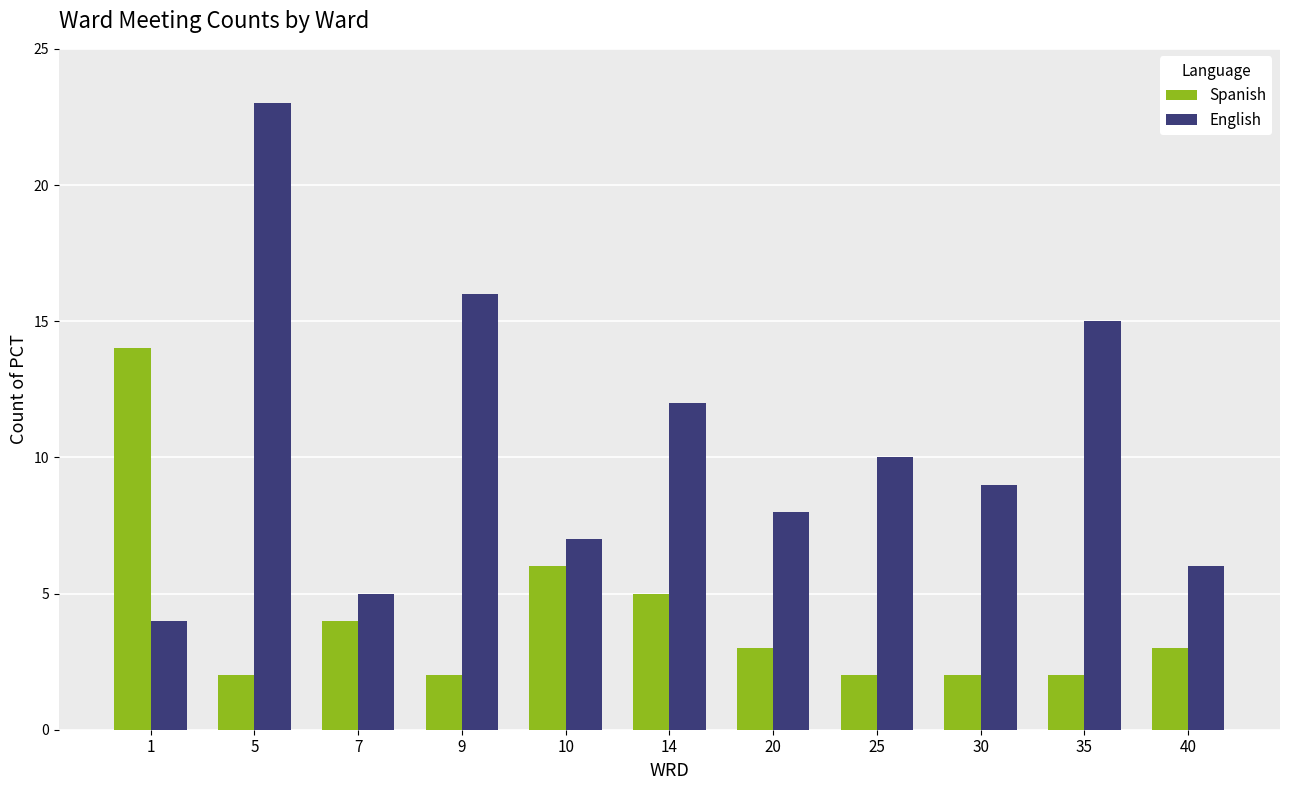

How many series are shown in this chart?

2